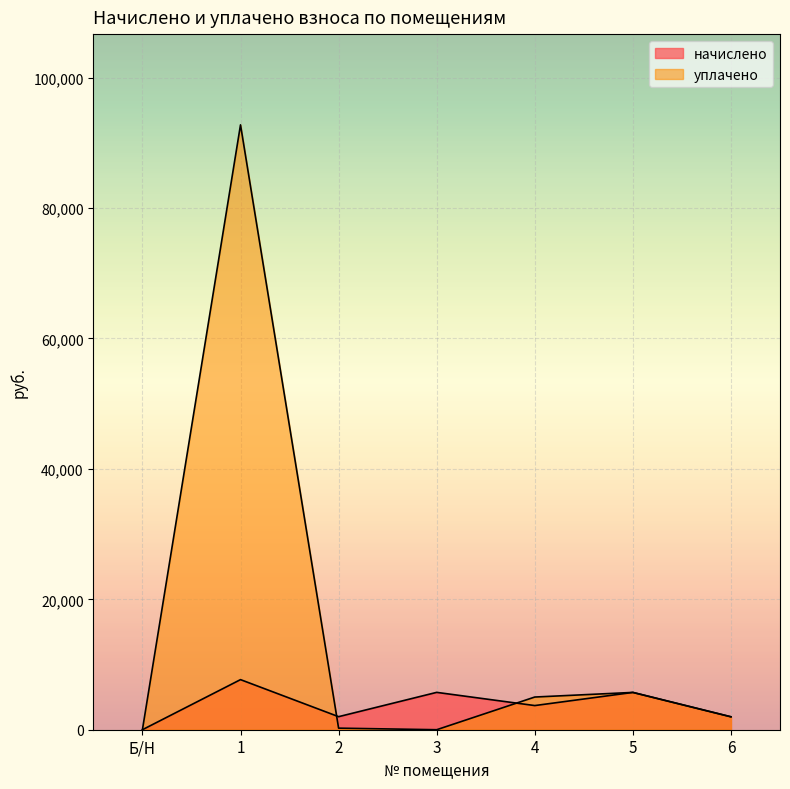

What is the difference between the highest and lowest values at 2?

1759.0